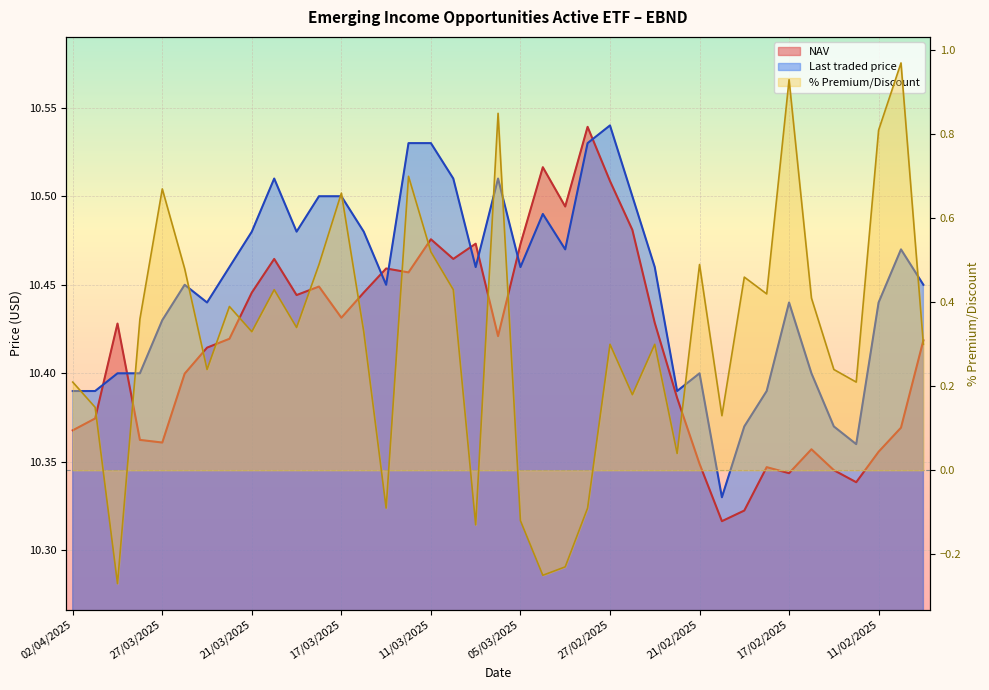

Which series changed the most between 27/03/2025 and 26/03/2025?

% Premium/Discount